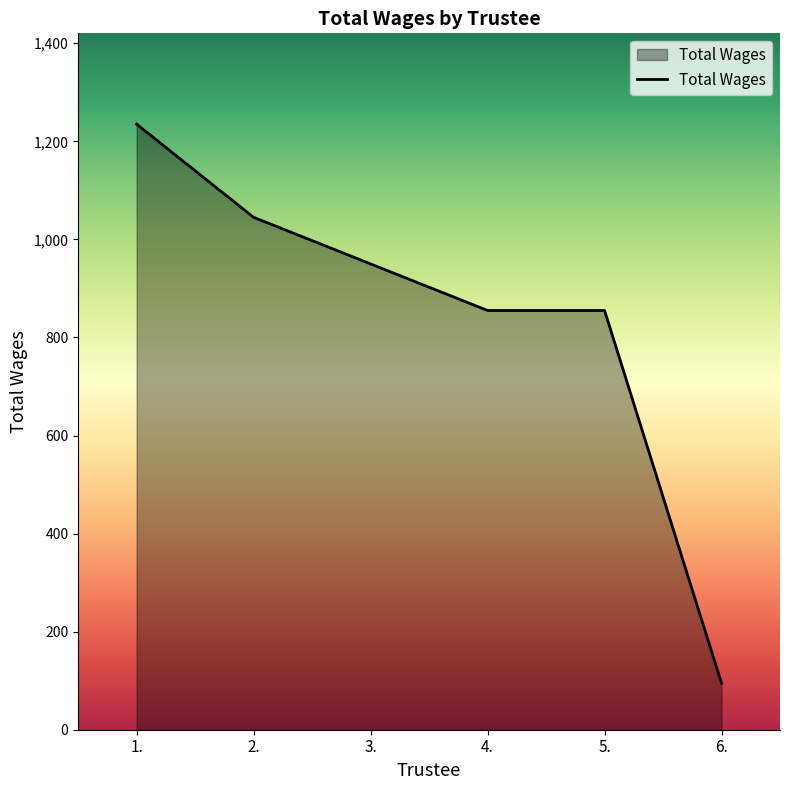

True or false: there are more than 2 points higher than both neighbors.

False